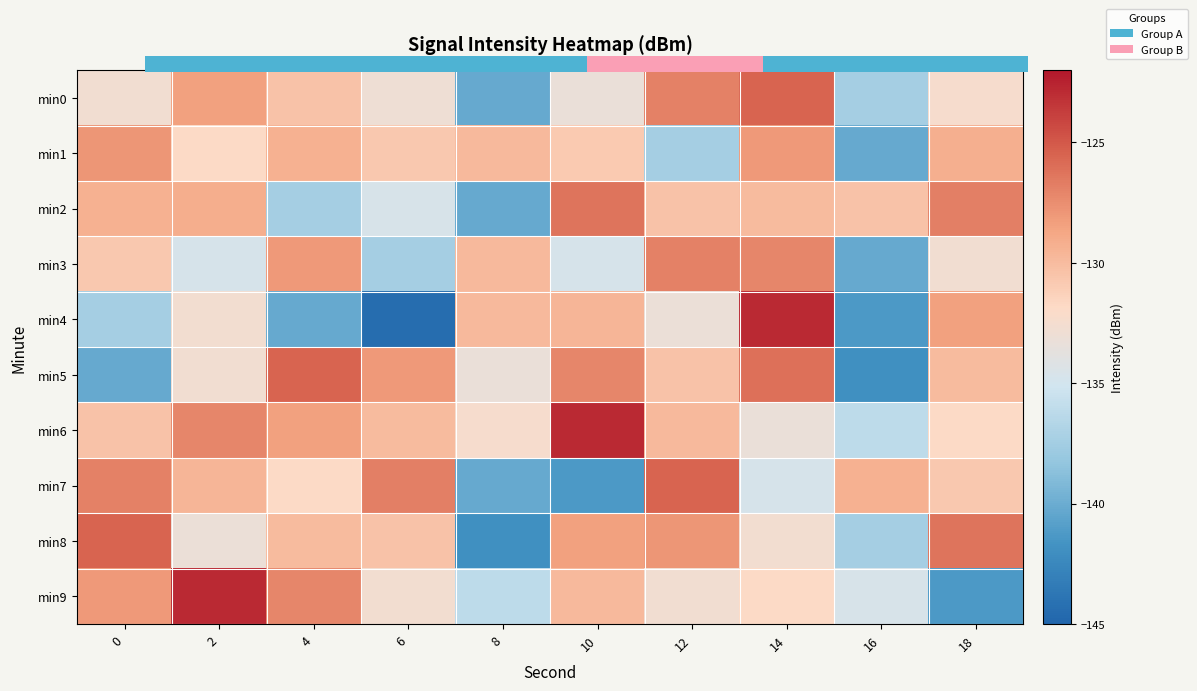

Which has a higher value, 14 or 18?

14